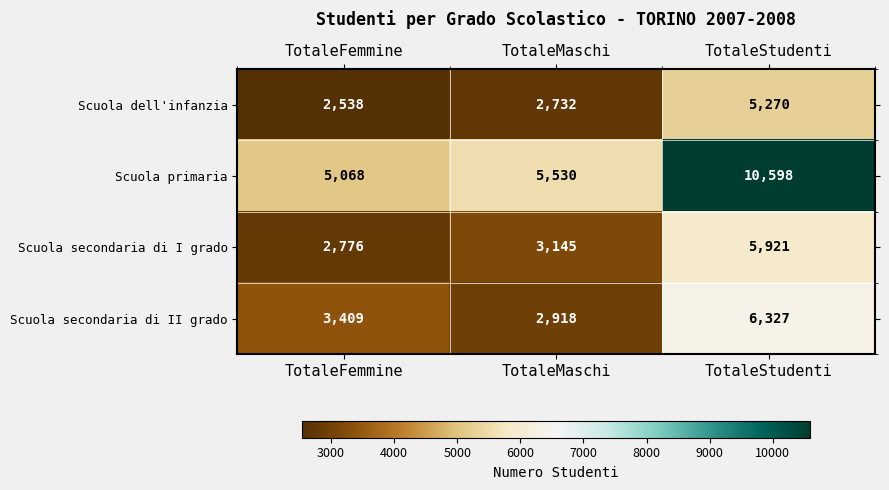

True or false: Scuola primaria has a value of 5530 at TotaleMaschi.

True